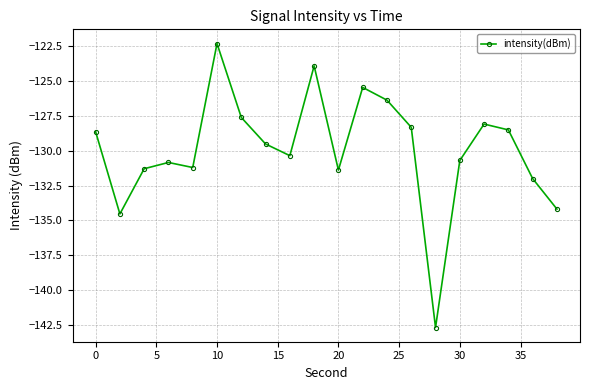

What is the average value?

-129.9